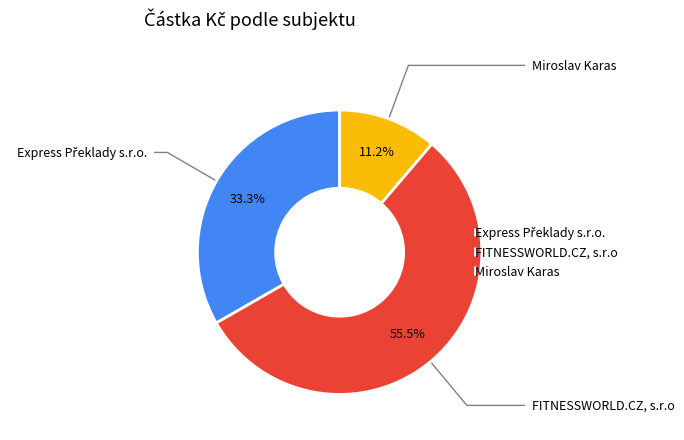

The Miroslav Karas slice represents 11% of the pie. True or false?

True